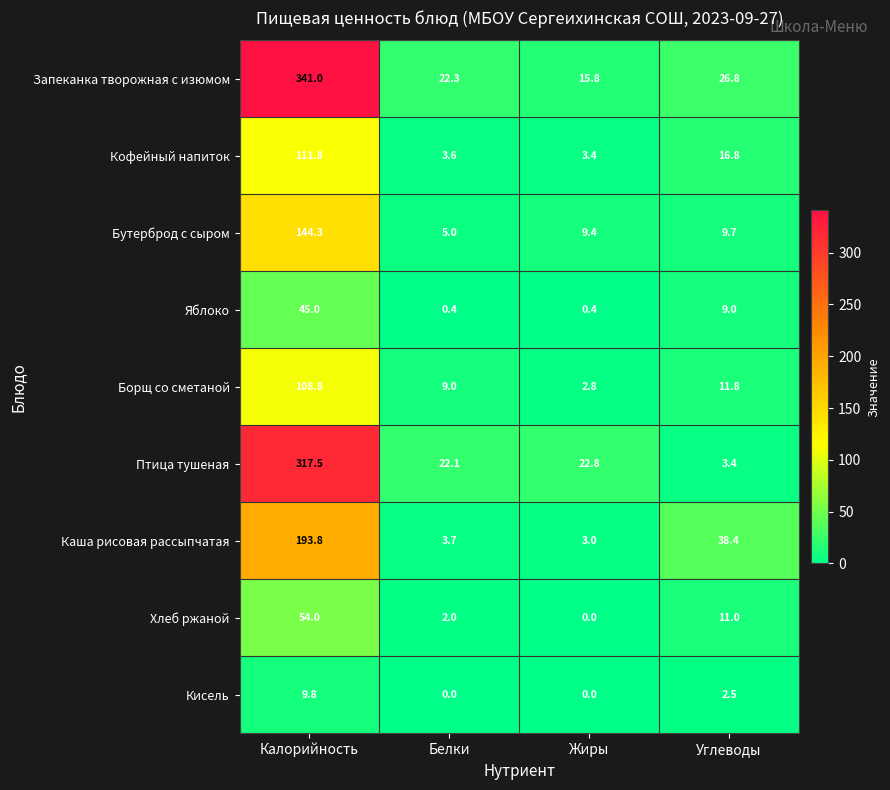

Where does the Запеканка творожная с изюмом series first go above 26?

Калорийность